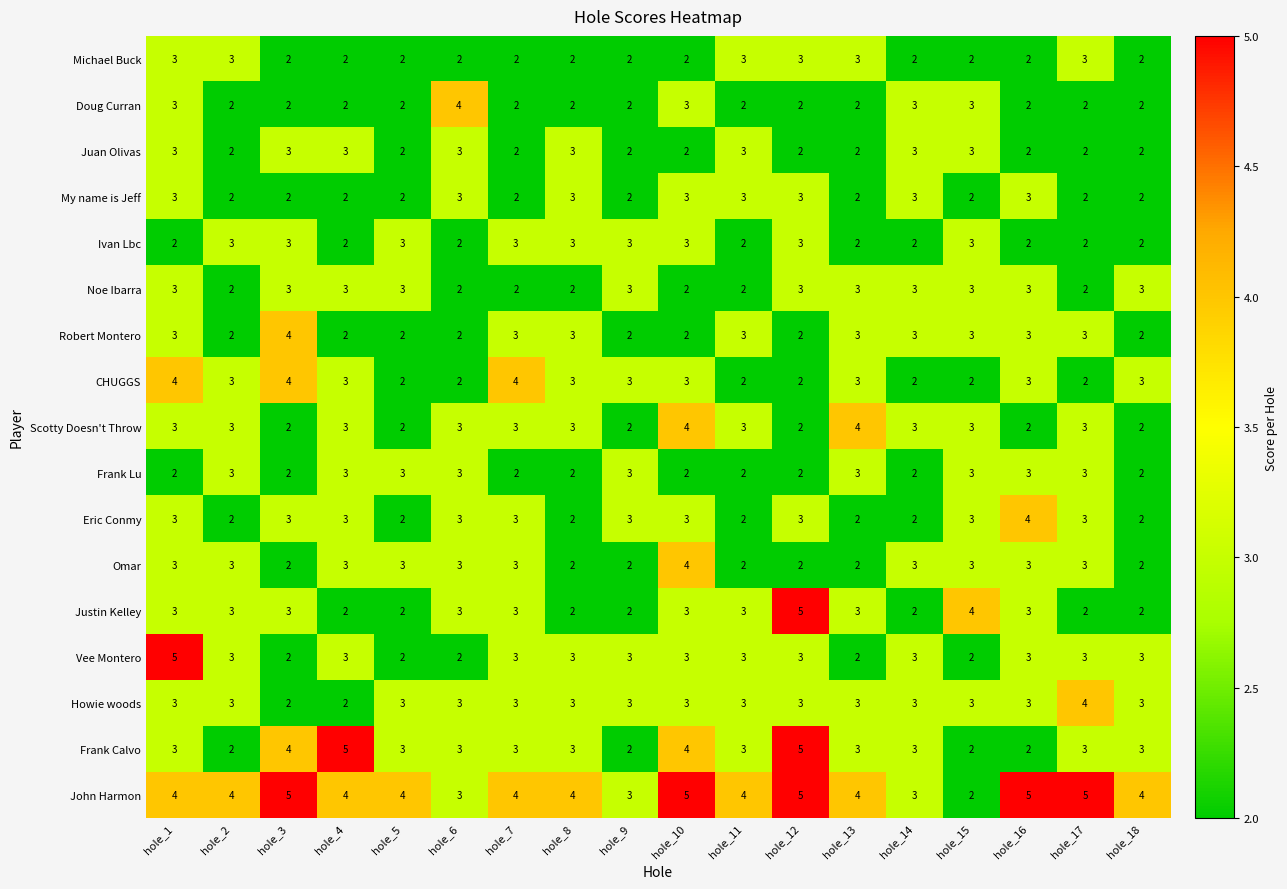

How many data points does each series have?

18